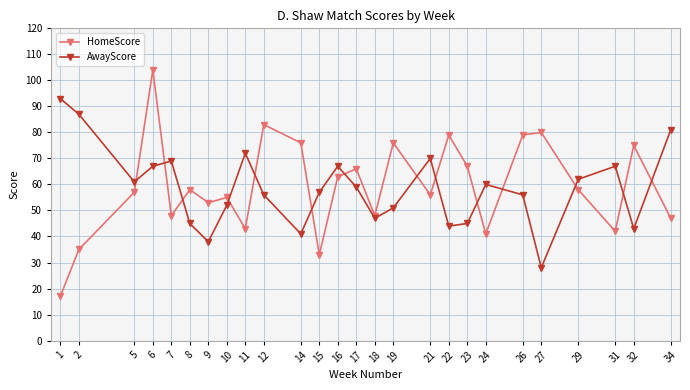

How many intersections are there between HomeScore and AwayScore?

14